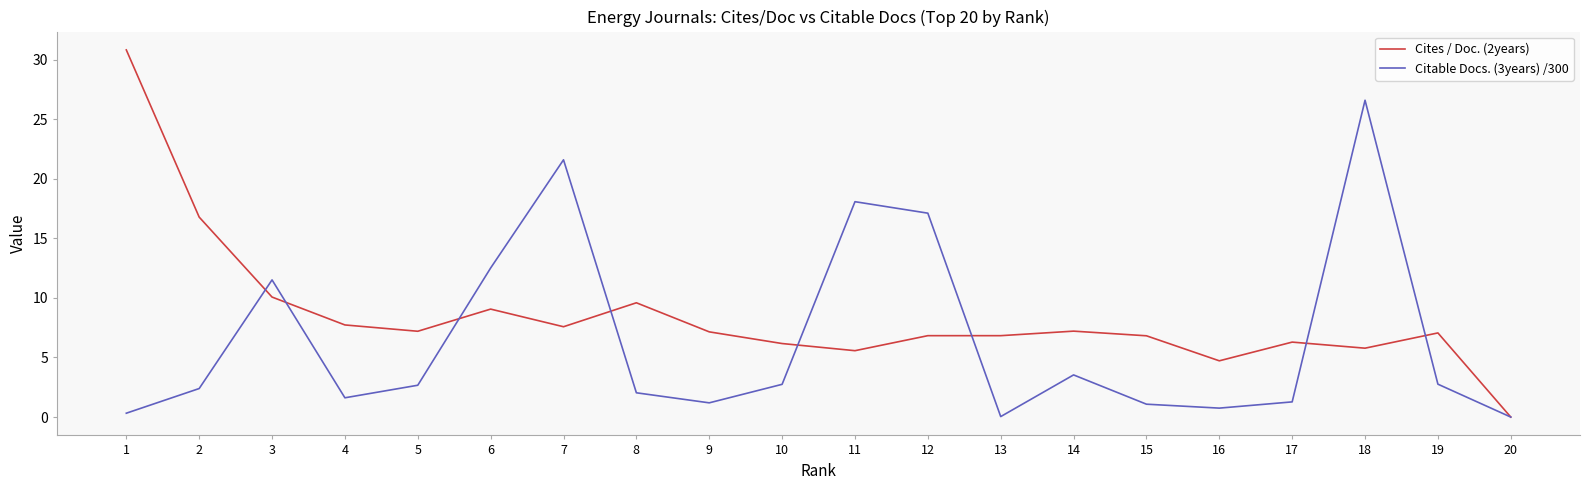

What are all the series names shown in the legend?

Cites / Doc. (2years), Citable Docs. (3years) /300